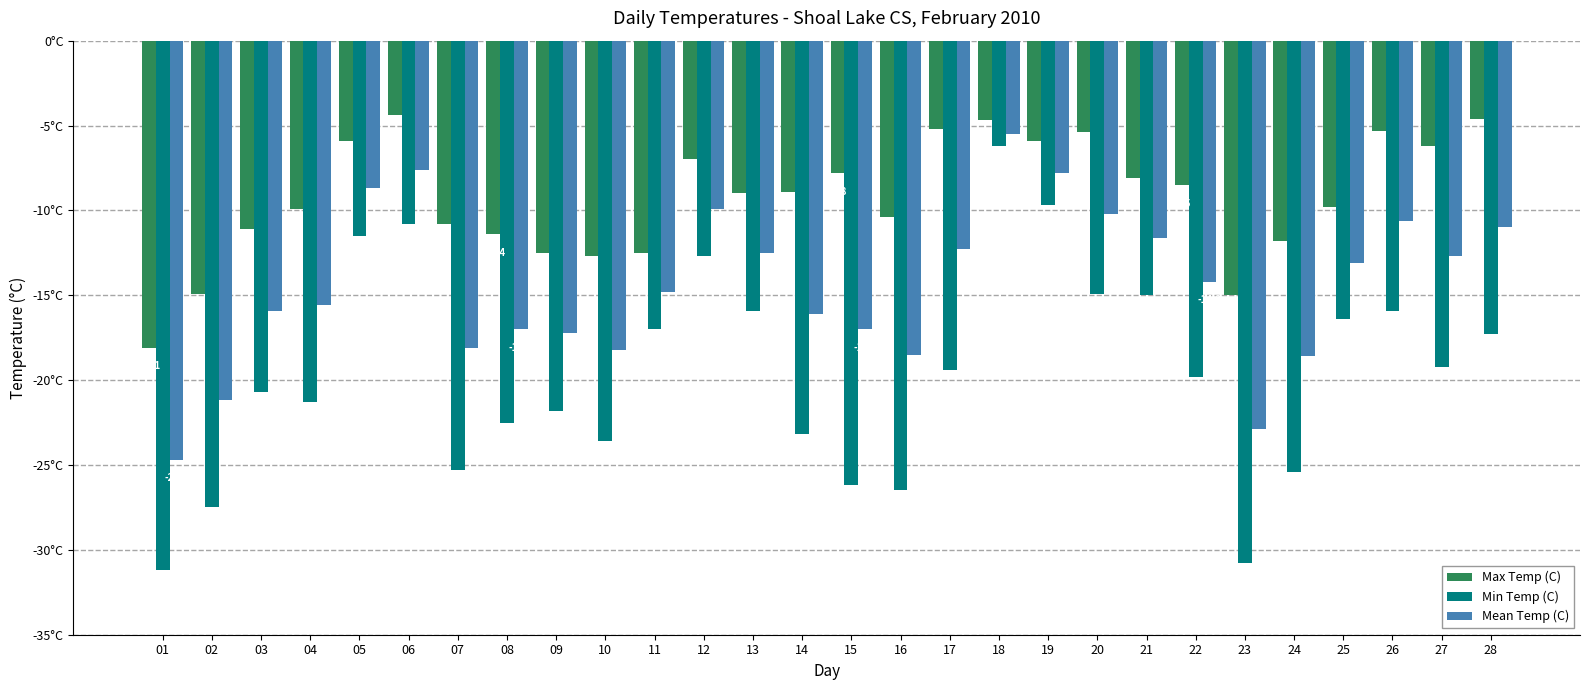

Does the chart contain stacked bars?

No